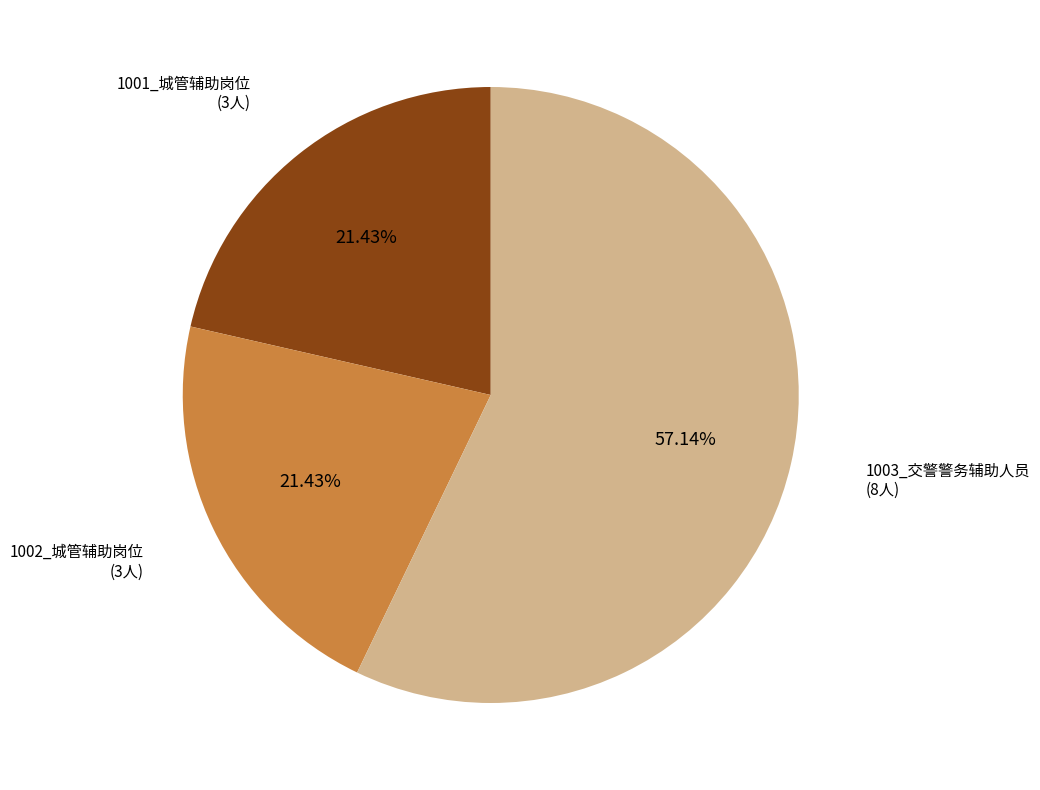

Which slice is the largest?

1003_交警警务辅助人员